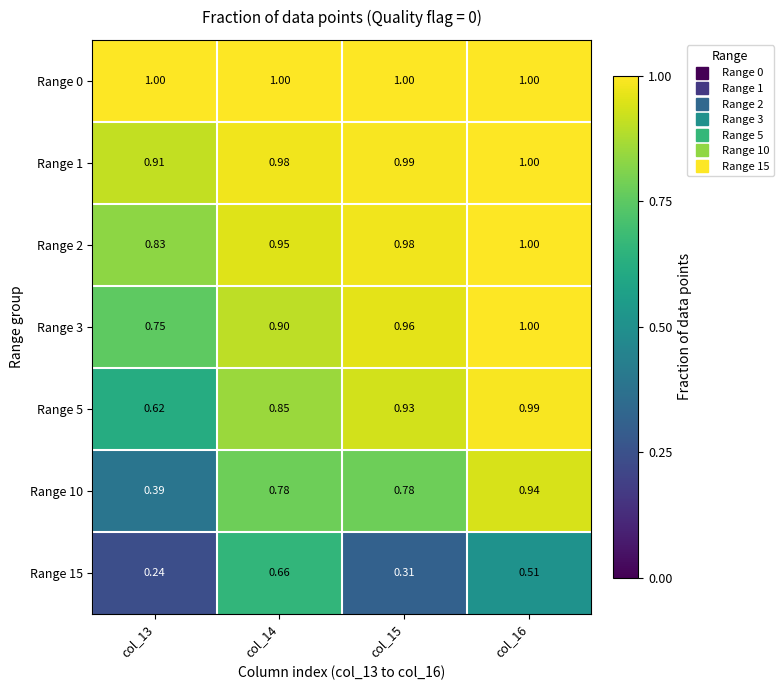

What is the total value across all series at col_13?

4.7